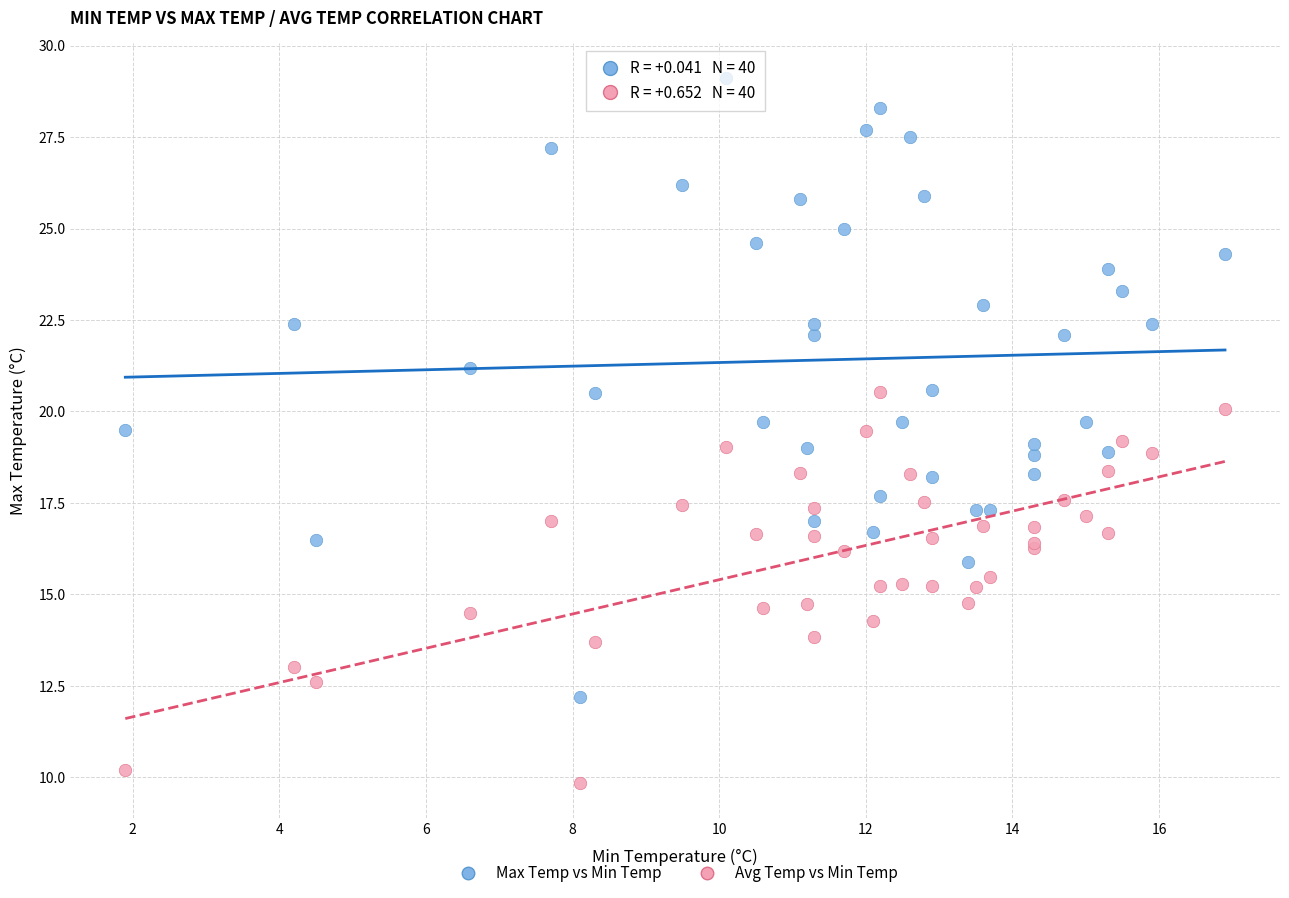

Which series has the widest spread of Y values?

Max Temp vs Min Temp